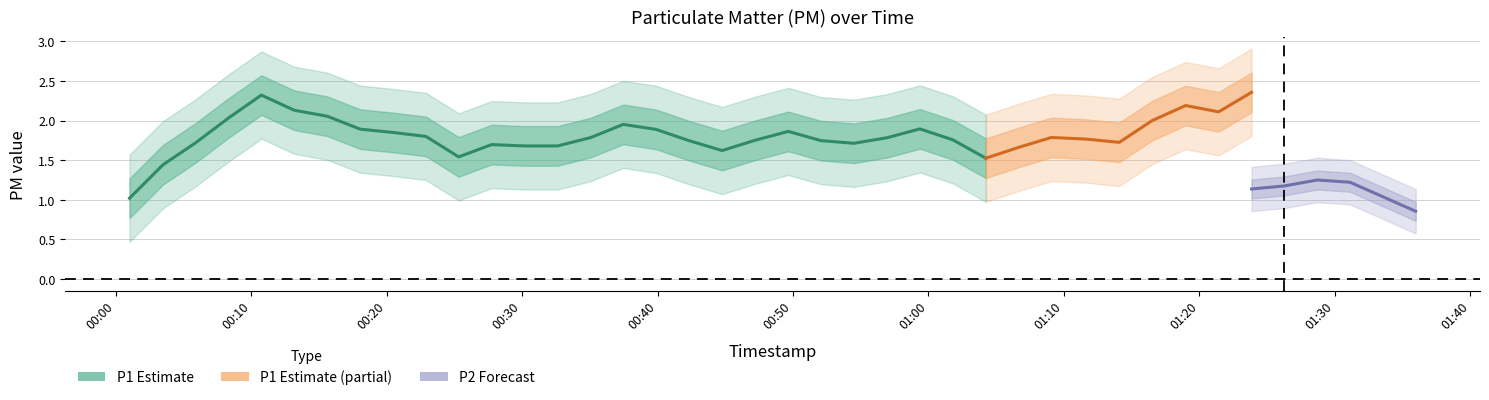

Which has a higher value, 15 or 22?

22